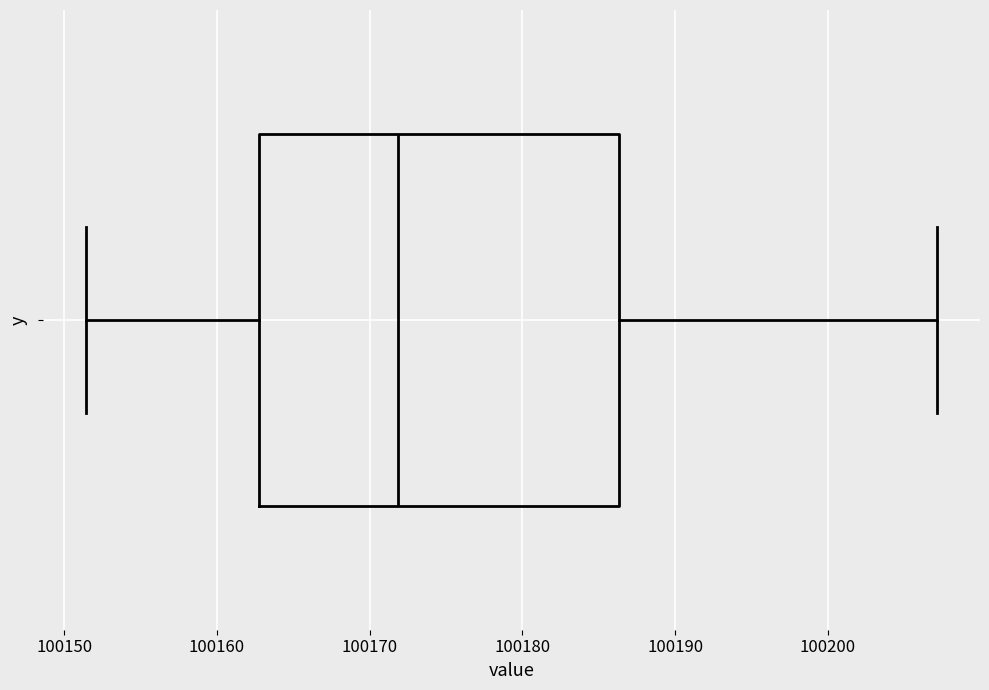

Transcribe this box plot: give where the median line is, the range the box spans, and where the two whiskers end, as read against the x-axis. The values are not printed on the chart, so give them approximately, as read against the axis.

median 100172, box 100163 to 100186, whiskers 100151 to 100207